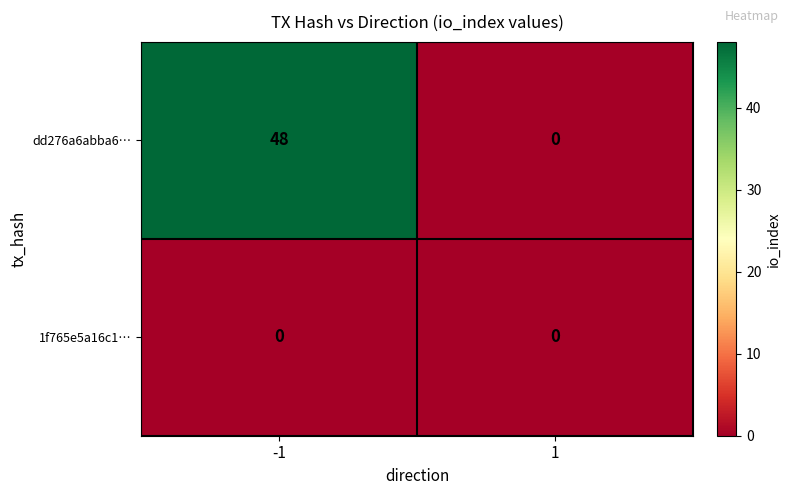

List the series in order of their peak value, highest first.

dd276a6abba6…, 1f765e5a16c1…